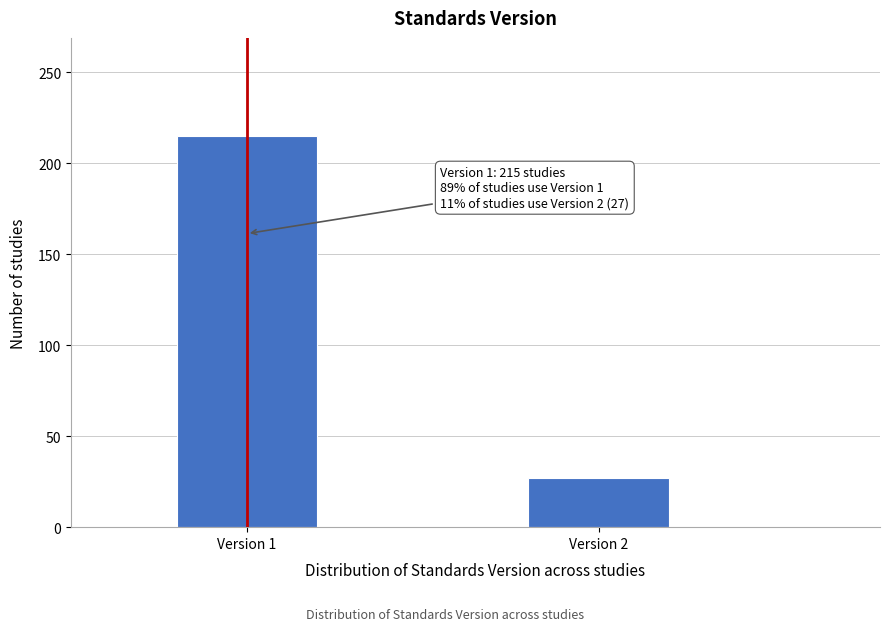

Reading left to right, extract all data points from this chart.

215	27